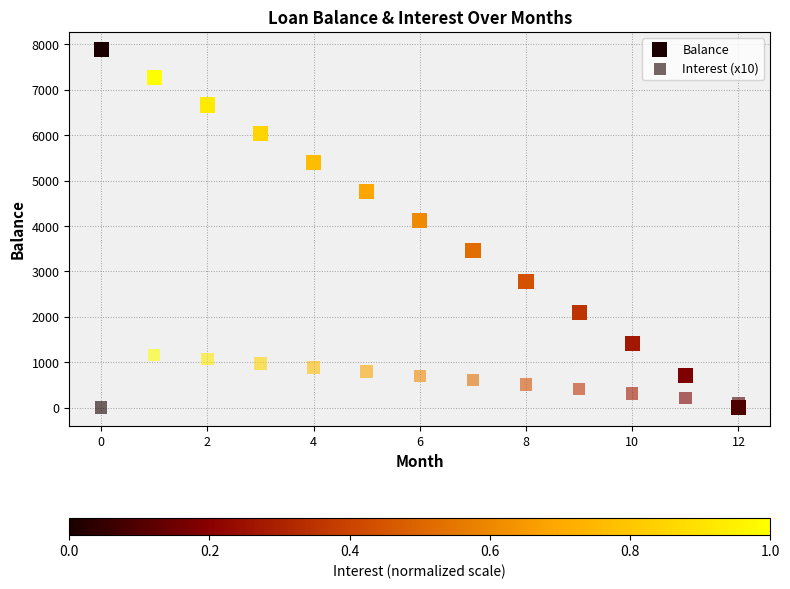

How many data points are displayed?

26